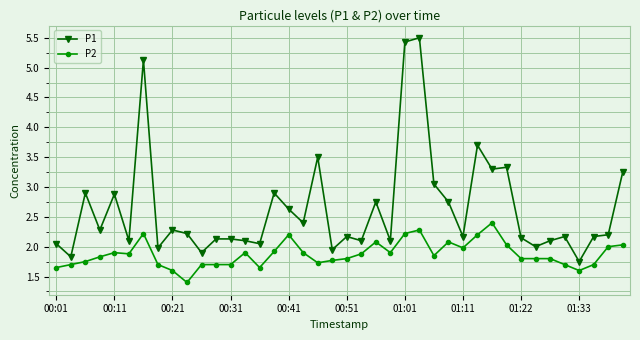

True or false: P2 and P1 cross at least once.

False